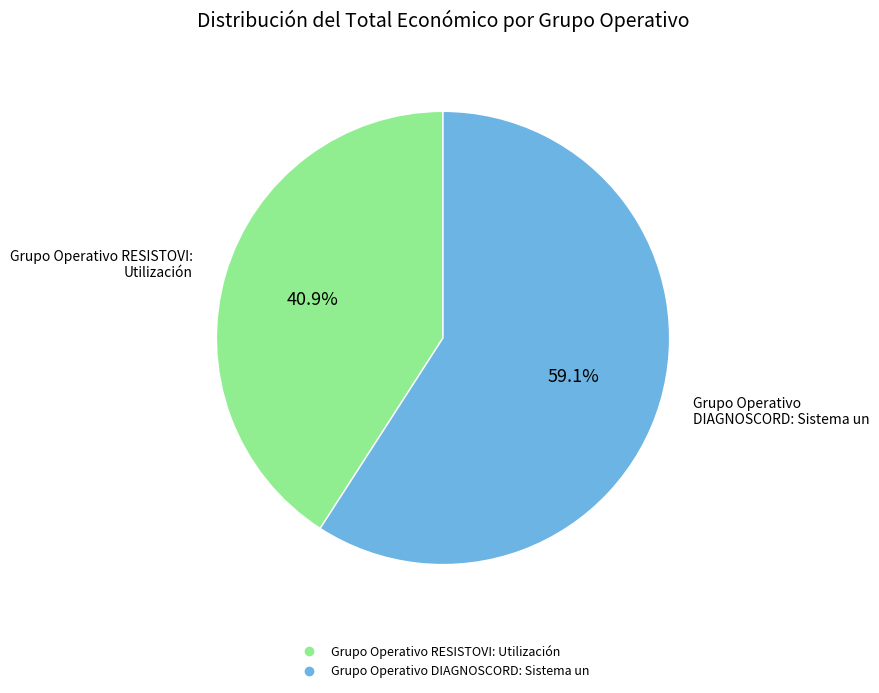

What percentage is the Grupo Operativo RESISTOVI: Utilización slice, to the nearest percent?

41%